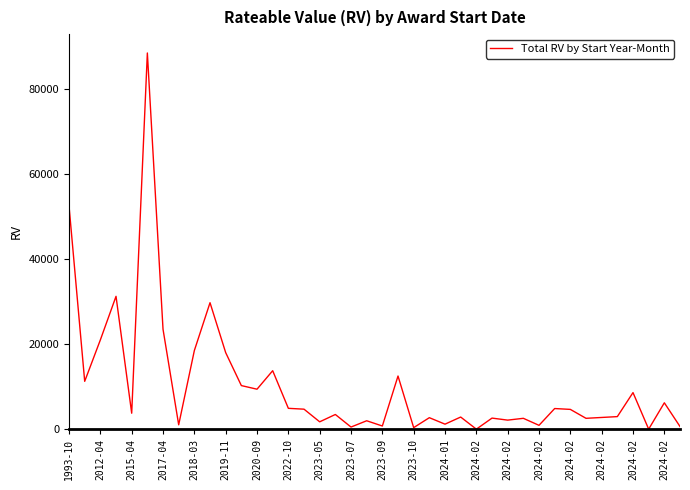

What is the difference between the second highest and minimum values?

52500